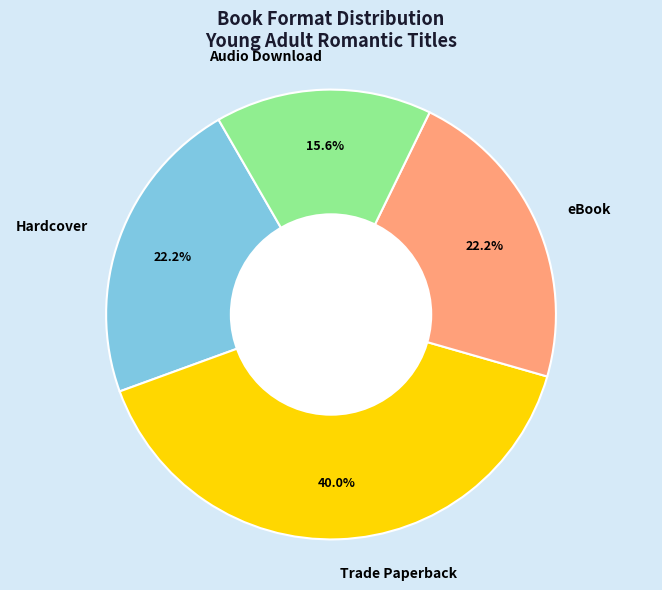

Is there any slice that represents more than half of the pie?

No